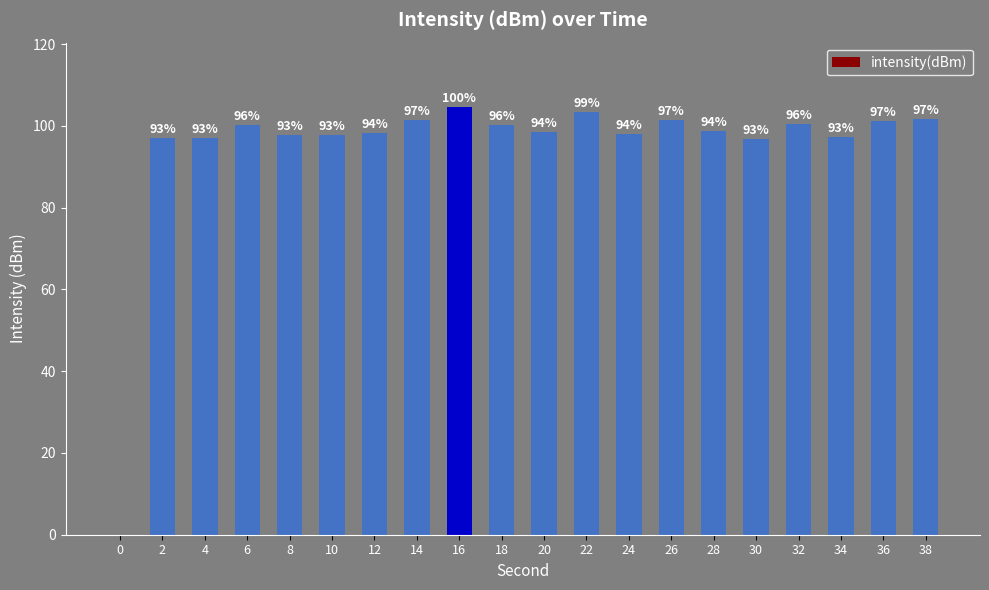

What is the sum of the values at 24 and 36?

199.2